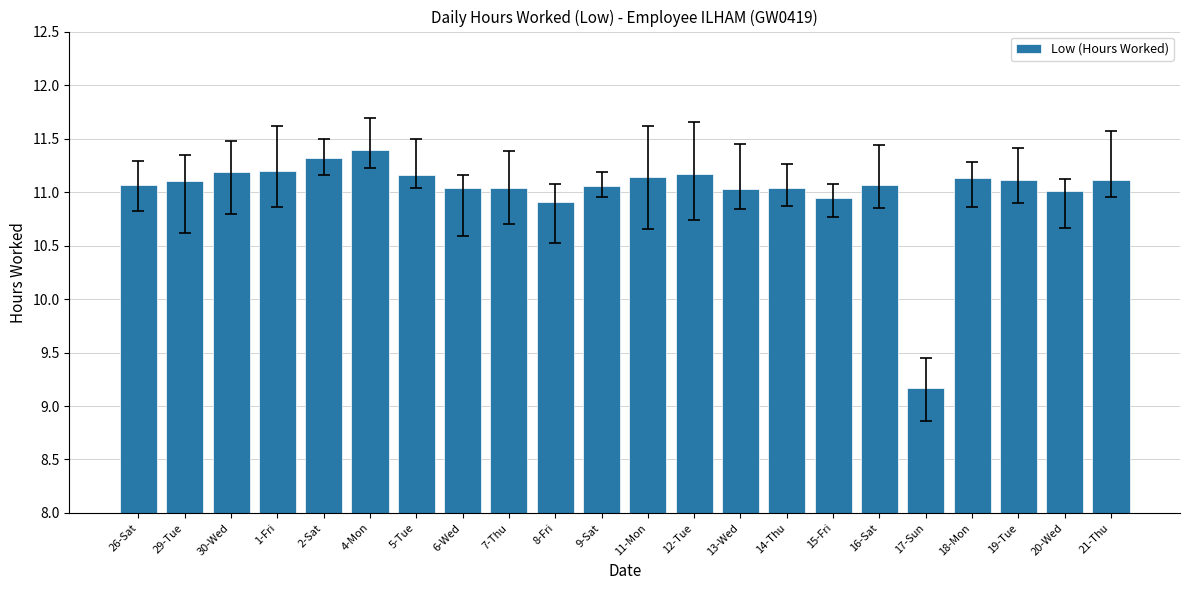

Which category has the lowest value across all series?

17-Sun